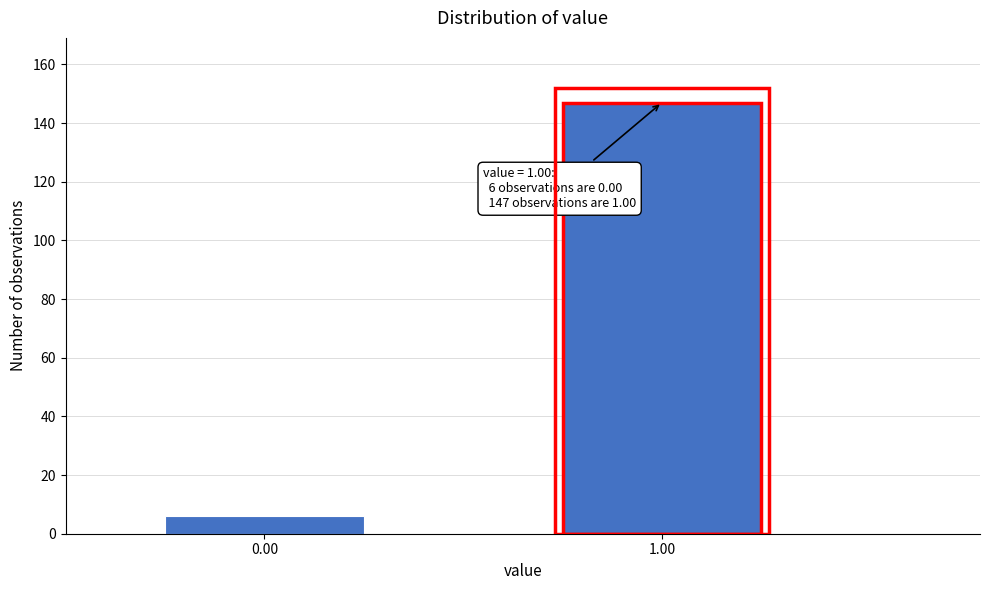

Reading left to right, list all the values displayed in this chart.

6	147